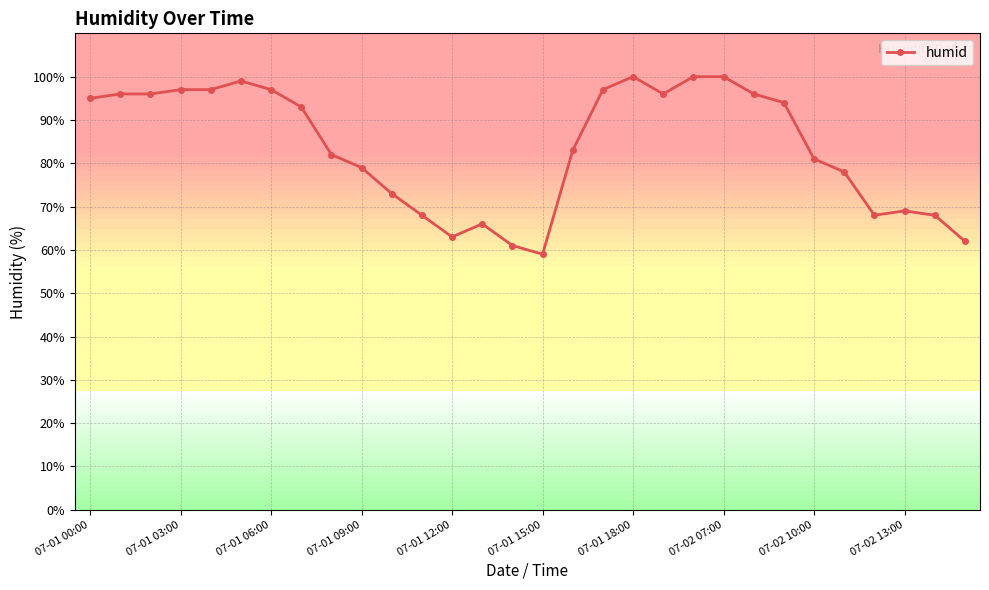

Reading left to right, extract all data points from this chart.

95	96	96	97	97	99	97	93	82	79	73	68	63	66	61	59	83	97	100	96	100	100	96	94	81	78	68	69	68	62